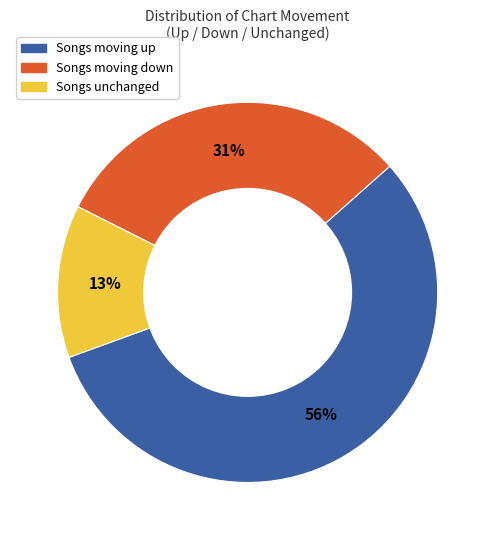

To the nearest percent, what is the difference between the largest and smallest slice percentages?

43%